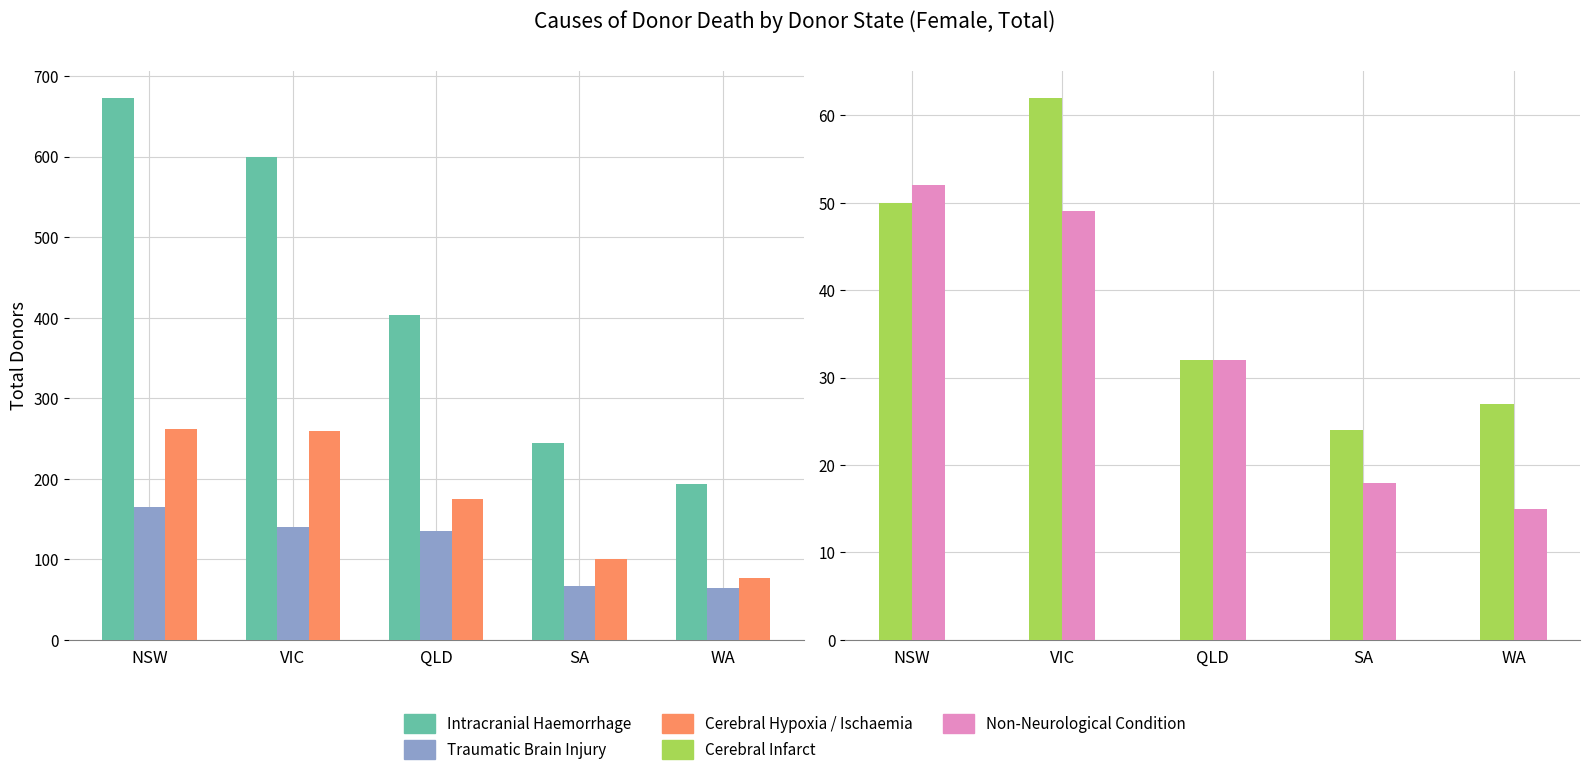

How many data points in Intracranial Haemorrhage are less than 403?

2